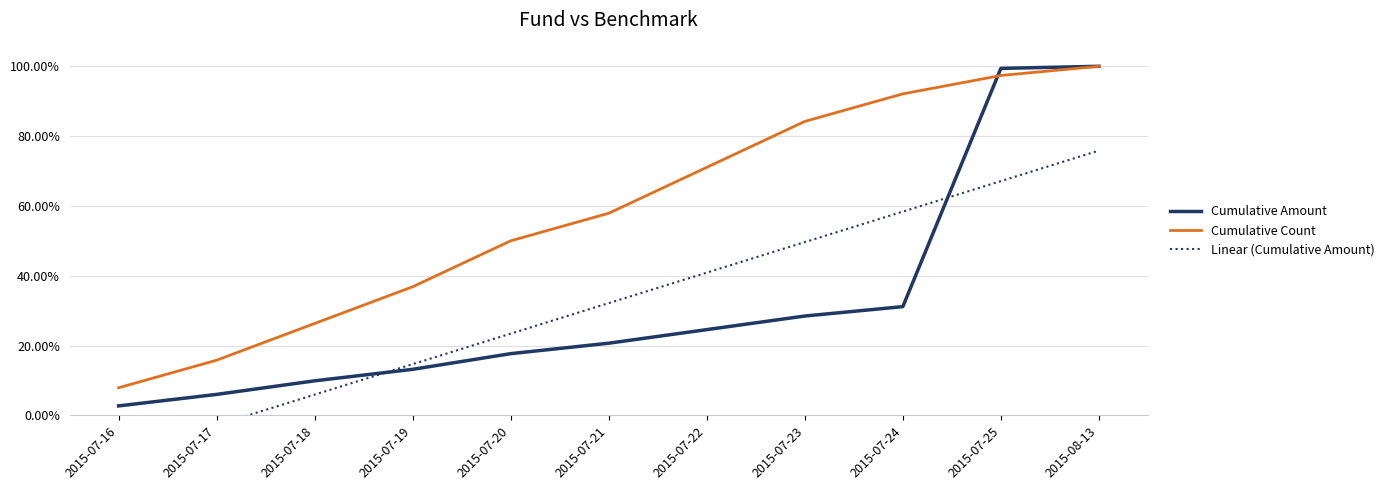

Which category has the lowest value in the Cumulative Count series?

2015-07-16